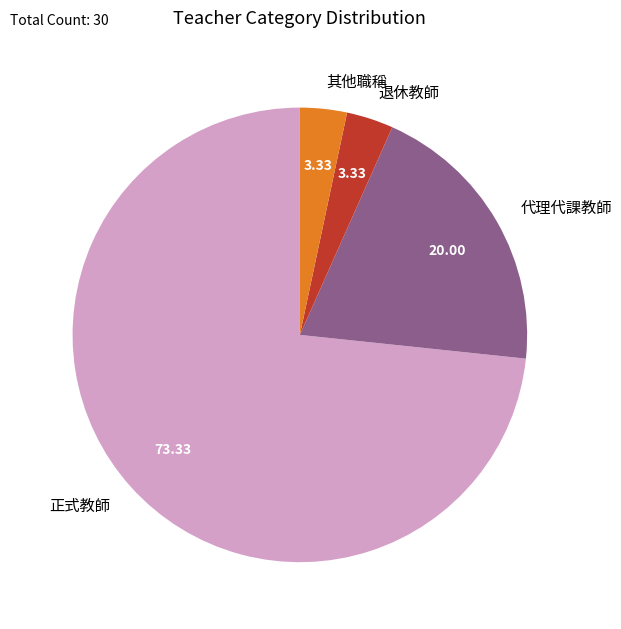

Is it true that 正式教師 is 73% of the pie?

True